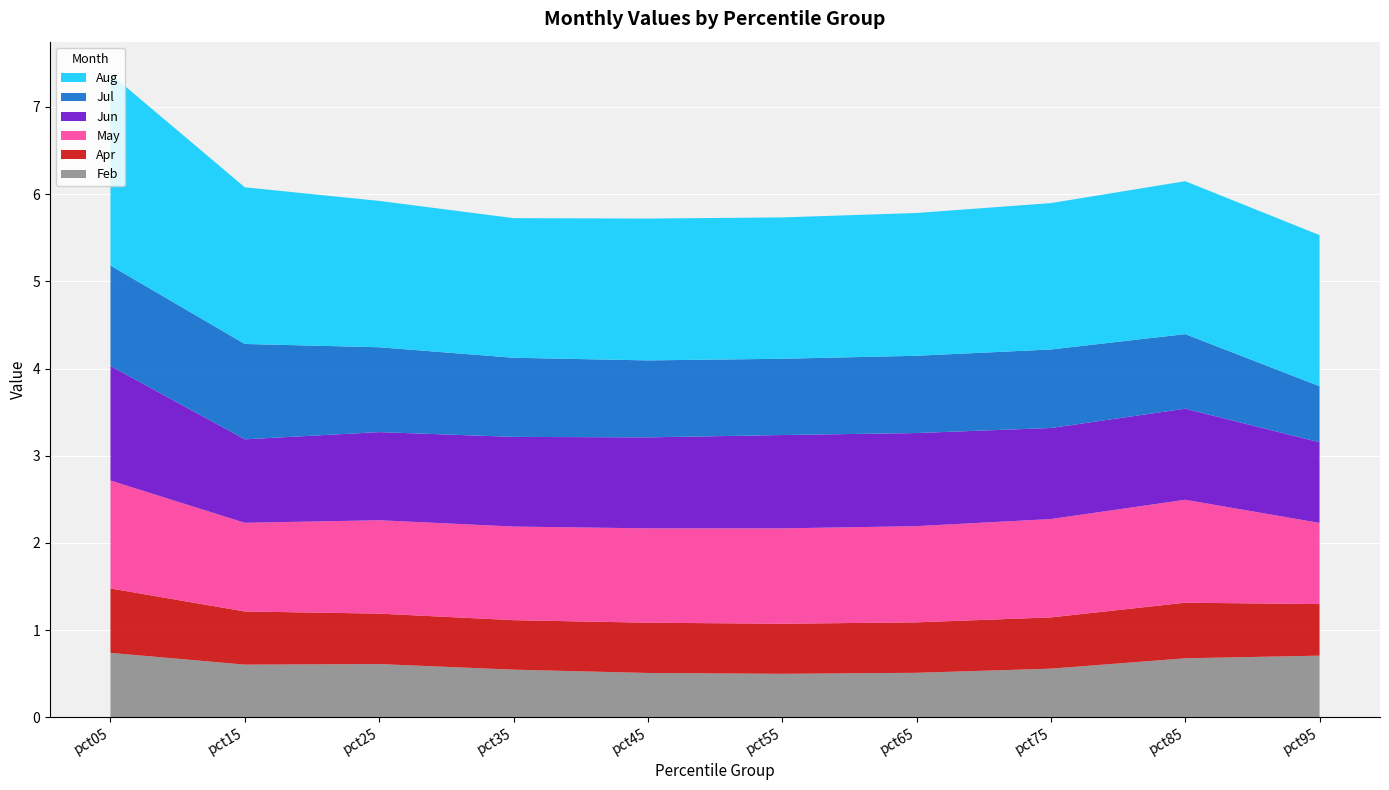

Reading left to right, transcribe all the data shown in this chart.

Feb: pct05=0.7	pct15=0.6	pct25=0.6	pct35=0.5	pct45=0.5	pct55=0.5	pct65=0.5	pct75=0.6	pct85=0.7	pct95=0.7
Apr: pct05=0.7	pct15=0.6	pct25=0.6	pct35=0.6	pct45=0.6	pct55=0.6	pct65=0.6	pct75=0.6	pct85=0.6	pct95=0.6
May: pct05=1.2	pct15=1.0	pct25=1.1	pct35=1.1	pct45=1.1	pct55=1.1	pct65=1.1	pct75=1.1	pct85=1.2	pct95=0.9
Jun: pct05=1.3	pct15=1.0	pct25=1.0	pct35=1.0	pct45=1.0	pct55=1.1	pct65=1.1	pct75=1.0	pct85=1.0	pct95=0.9
Jul: pct05=1.2	pct15=1.1	pct25=1.0	pct35=0.9	pct45=0.9	pct55=0.9	pct65=0.9	pct75=0.9	pct85=0.9	pct95=0.6
Aug: pct05=2.2	pct15=1.8	pct25=1.7	pct35=1.6	pct45=1.6	pct55=1.6	pct65=1.6	pct75=1.7	pct85=1.8	pct95=1.7